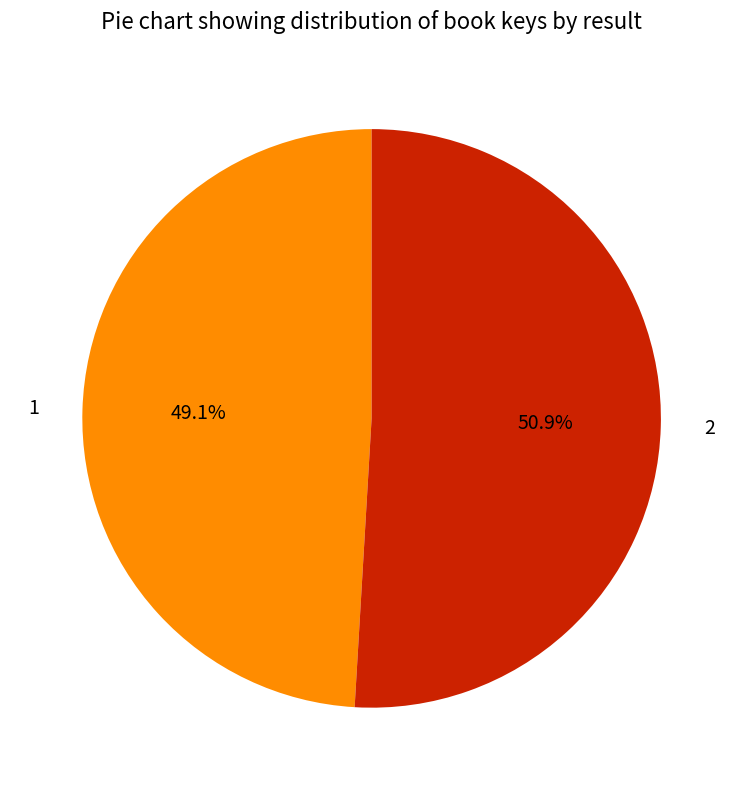

What is the ratio of the value at 2 to the value at 1?

1.0